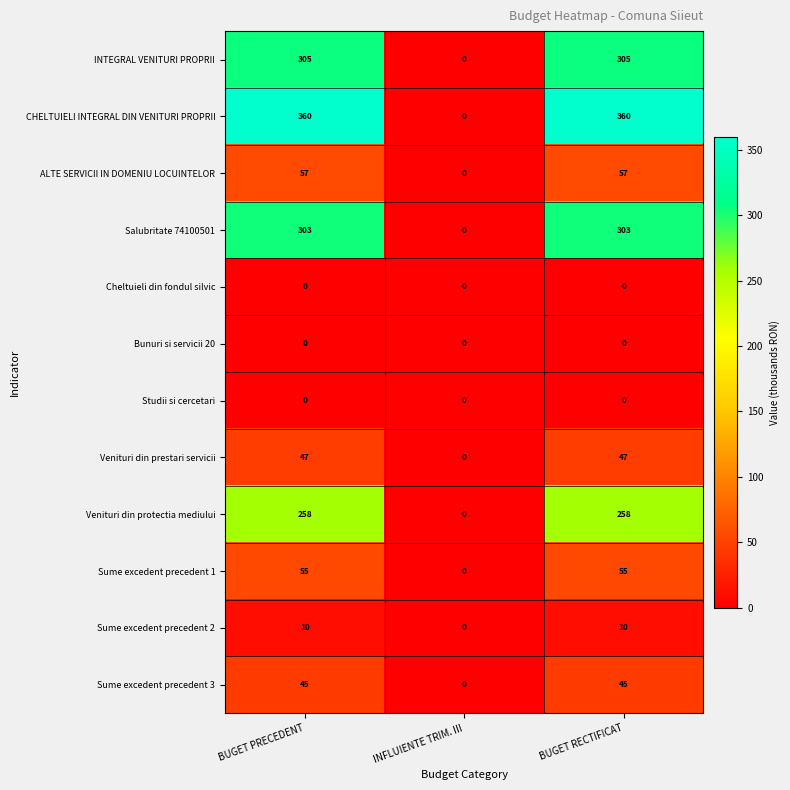

Rank the series at BUGET PRECEDENT from lowest to highest value.

Cheltuieli din fondul silvic, Bunuri si servicii 20, Studii si cercetari, Sume excedent precedent 2, Sume excedent precedent 3, Venituri din prestari servicii, Sume excedent precedent 1, ALTE SERVICII IN DOMENIU LOCUINTELOR, Venituri din protectia mediului, Salubritate 74100501, INTEGRAL VENITURI PROPRII, CHELTUIELI INTEGRAL DIN VENITURI PROPRII